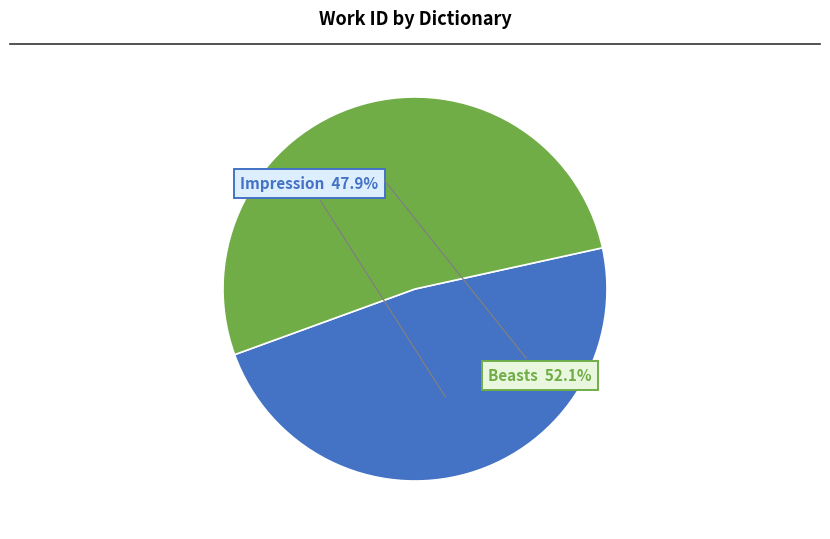

The Impression slice represents 48% of the pie. True or false?

True